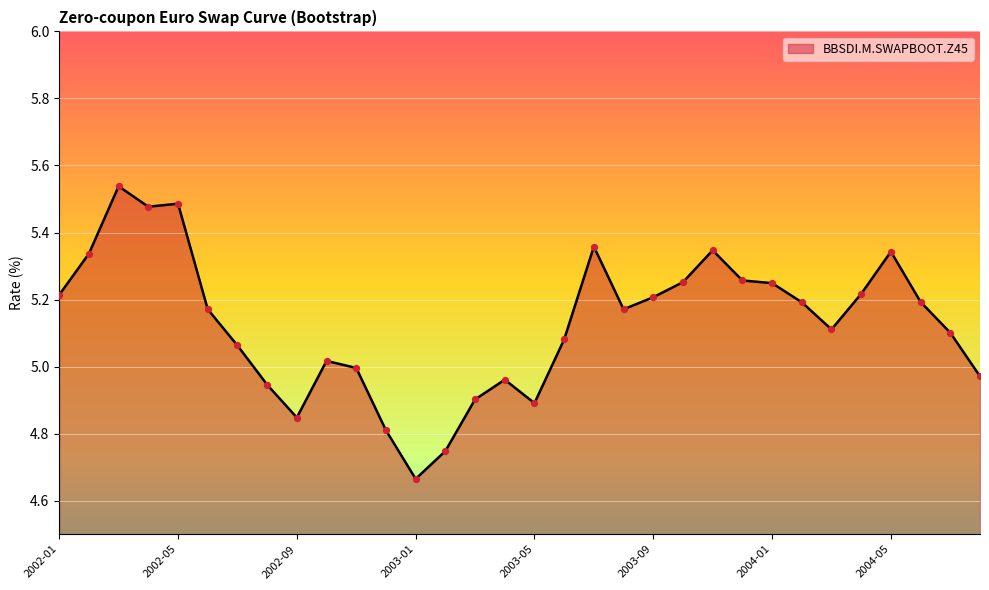

What is the difference between the maximum and minimum values?

0.9